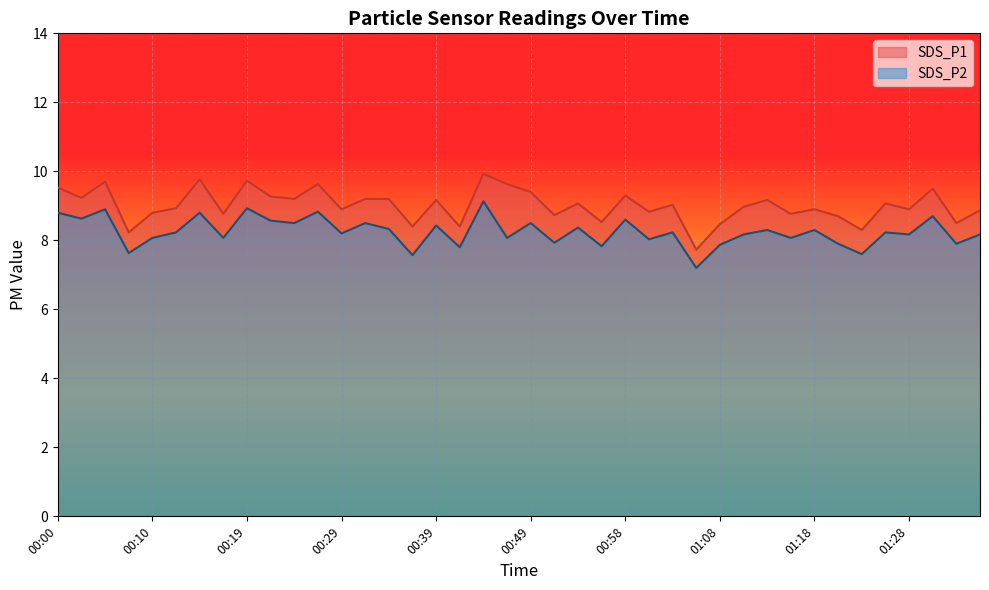

True or false: SDS_P2 has a value of 8.2 at 01:11.

True